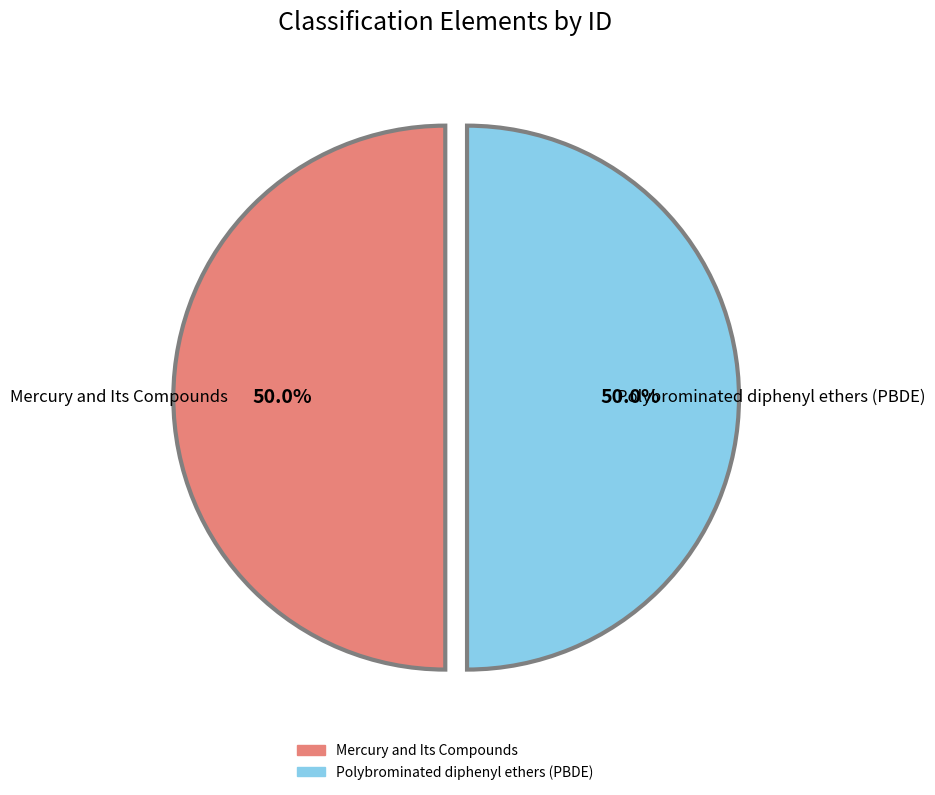

To the nearest percent, what is the average slice percentage?

50%